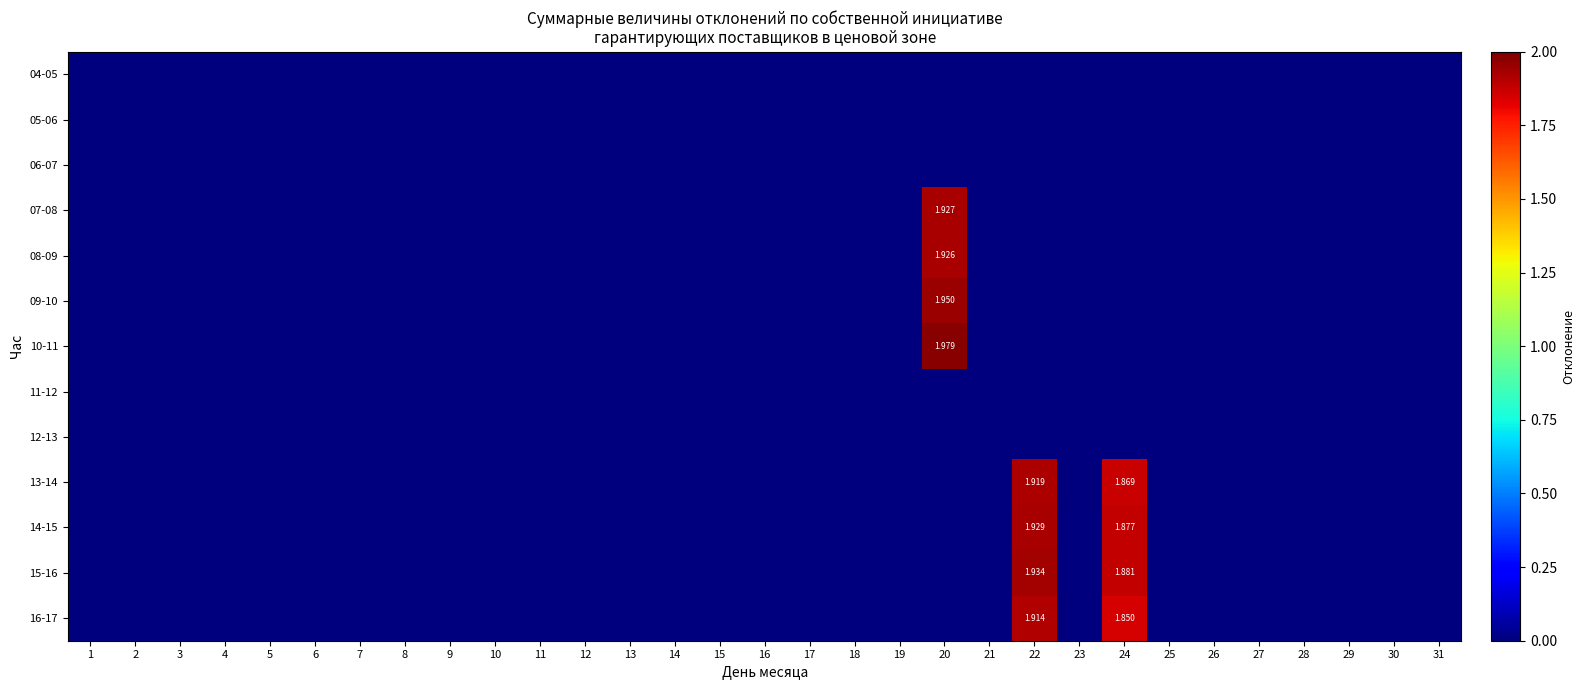

At 21, list the series in order from largest to smallest.

04-05, 05-06, 06-07, 07-08, 08-09, 09-10, 10-11, 11-12, 12-13, 13-14, 14-15, 15-16, 16-17